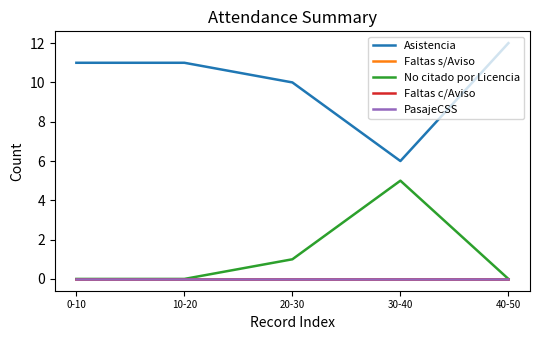

Reading left to right, transcribe all the data shown in this chart.

Asistencia: 0-10=11	10-20=11	20-30=10	30-40=6	40-50=12
Faltas s/Aviso: 0-10=0	10-20=0	20-30=0	30-40=0	40-50=0
No citado por Licencia: 0-10=0	10-20=0	20-30=1	30-40=5	40-50=0
Faltas c/Aviso: 0-10=0	10-20=0	20-30=0	30-40=0	40-50=0
PasajeCSS: 0-10=0	10-20=0	20-30=0	30-40=0	40-50=0